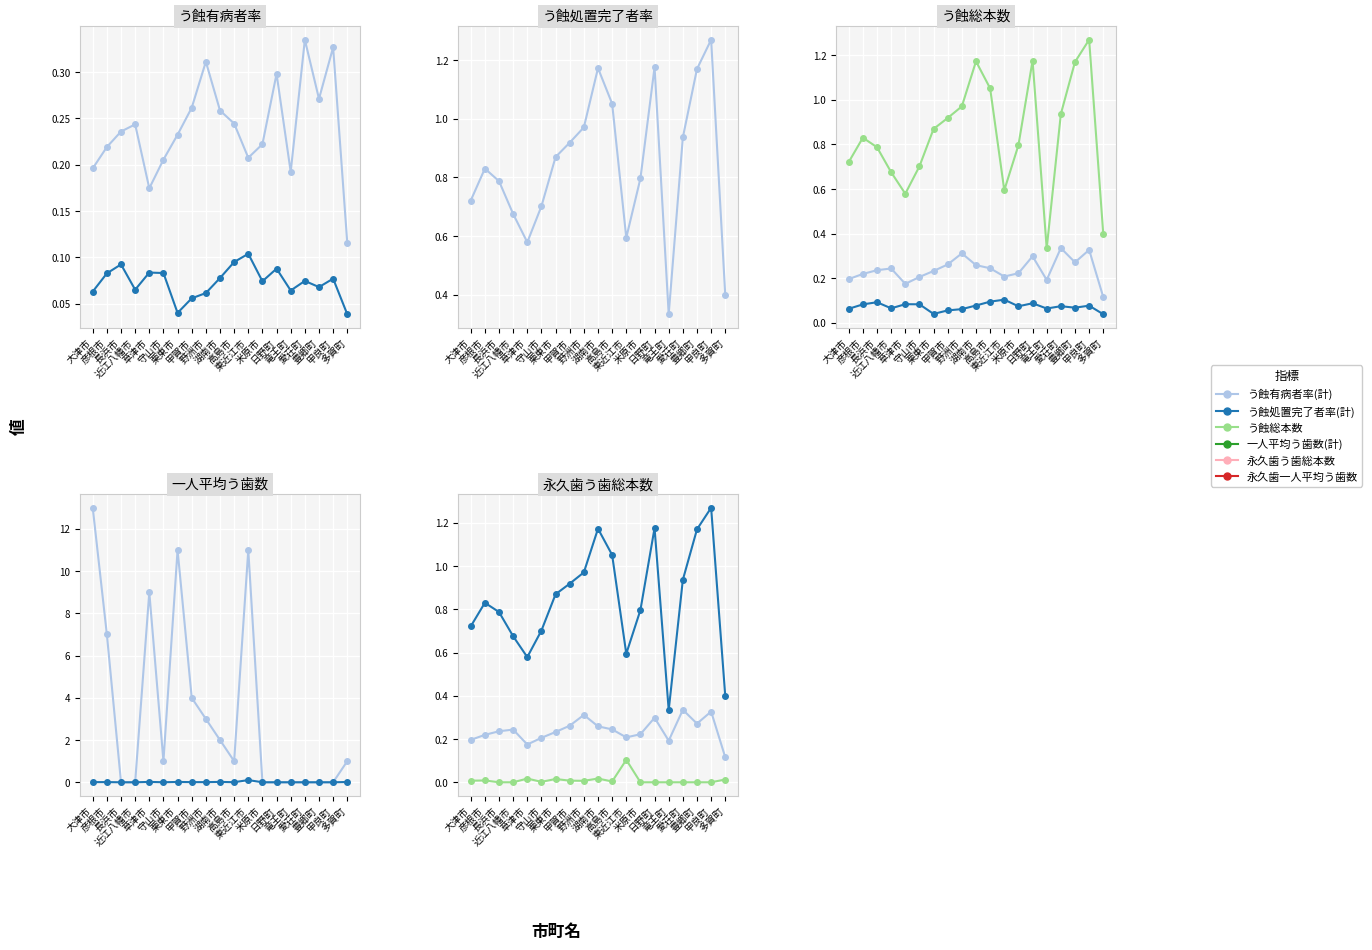

What is the difference between the maximum and minimum values in the 一人平均う歯数(計) series?

0.9